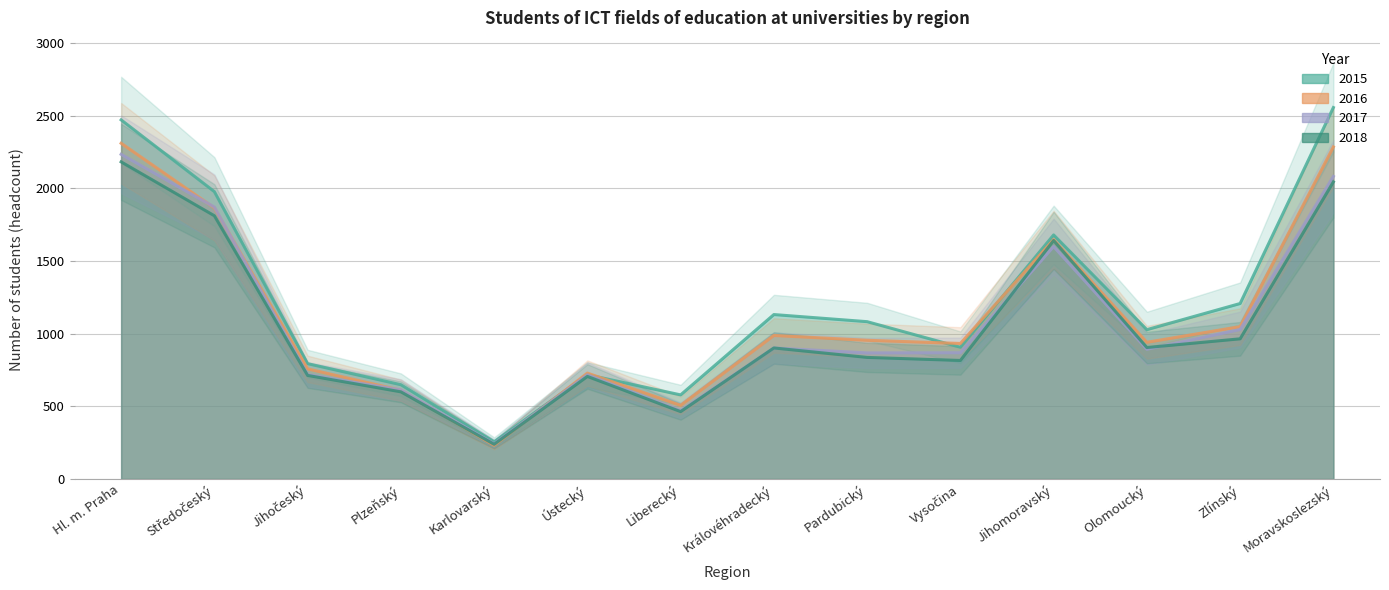

How many interior local peaks does the 2015 series have?

3